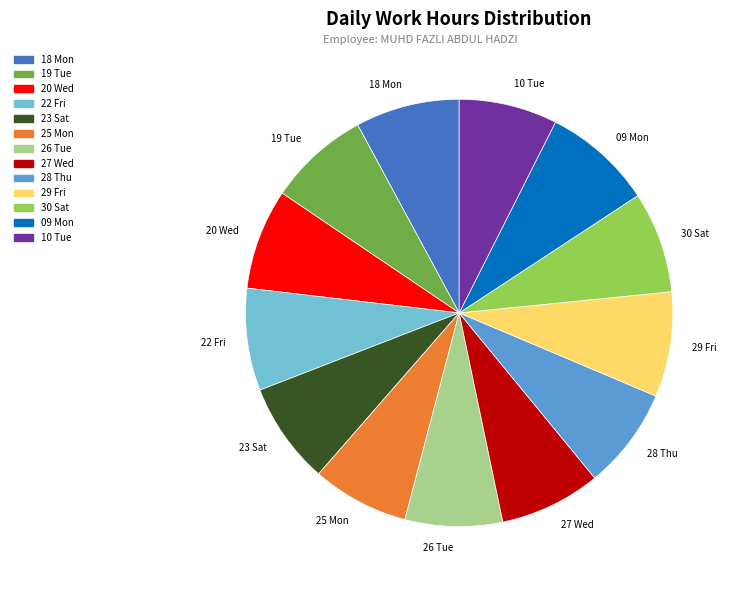

True or false: 29 Fri accounts for 1% of the total.

False